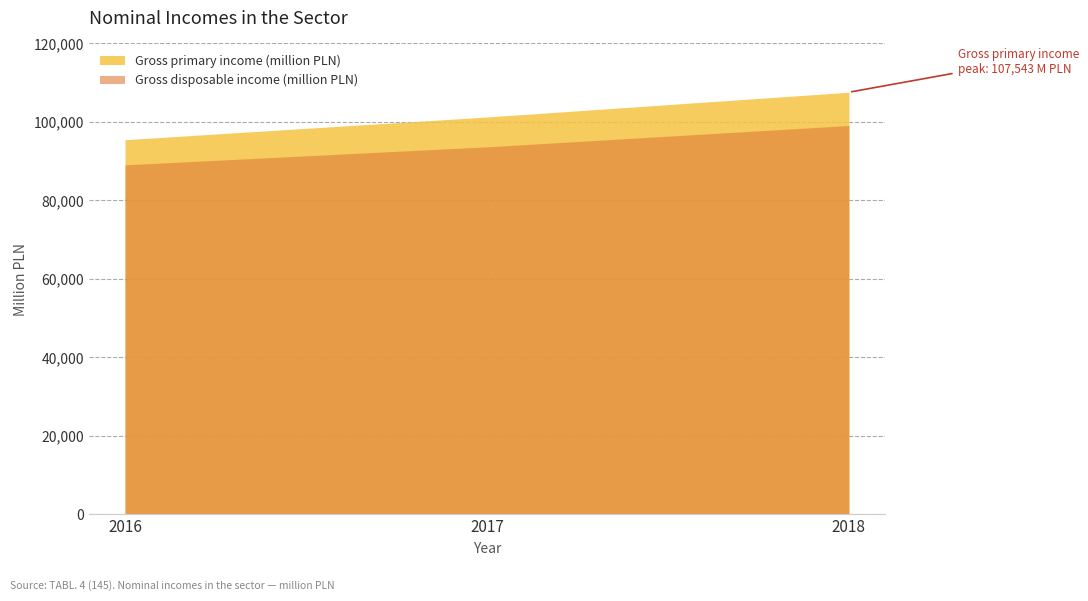

At which label does Gross disposable income (million PLN) first exceed 93636?

2018